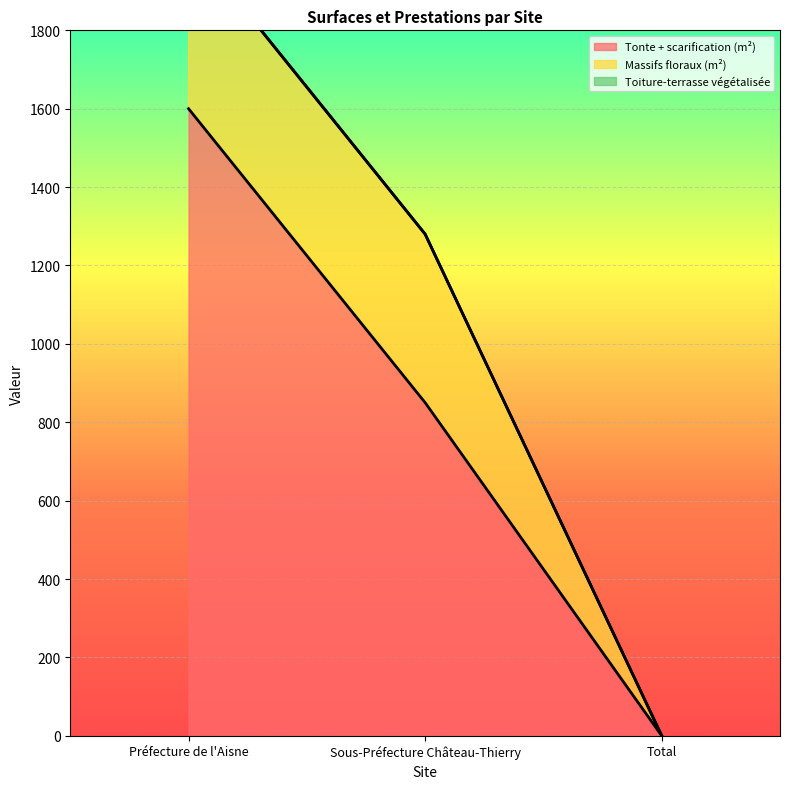

List the labels in order of Tonte + scarification (m²) value, largest first.

Préfecture de l'Aisne, Sous-Préfecture Château-Thierry, Total